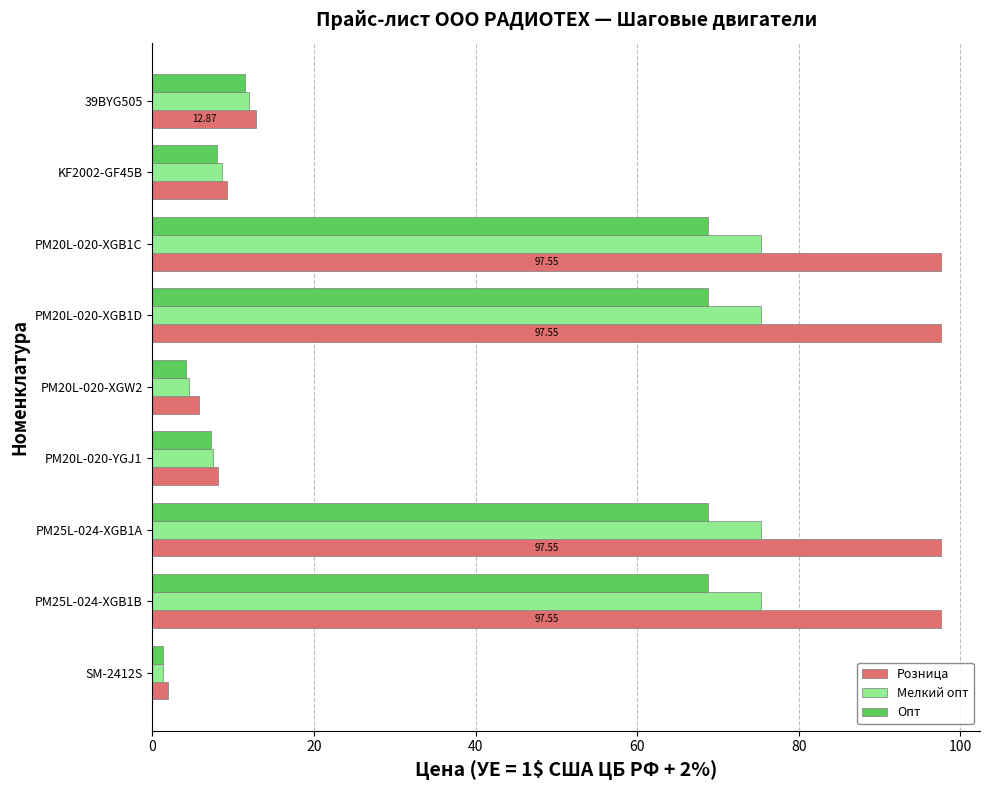

At how many categories does at least one series exceed 74?

4